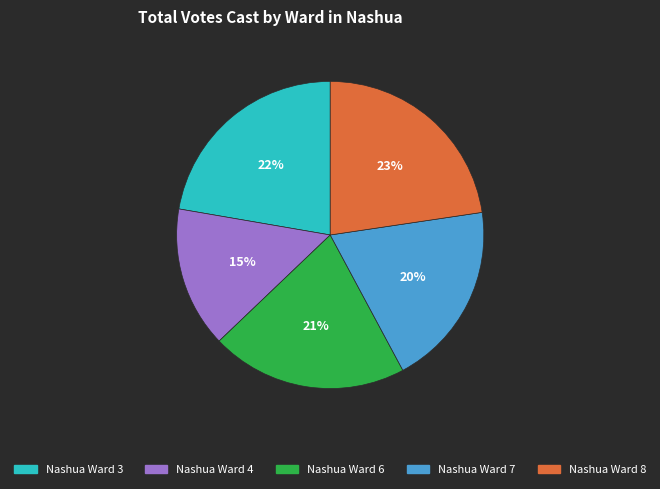

Is there any slice that represents more than half of the pie?

No